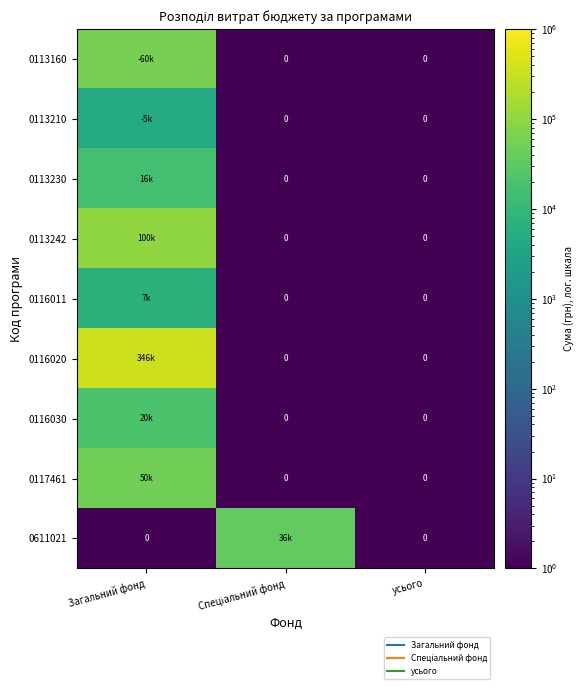

Which category has the highest value in the 0116011 series?

Загальний фонд